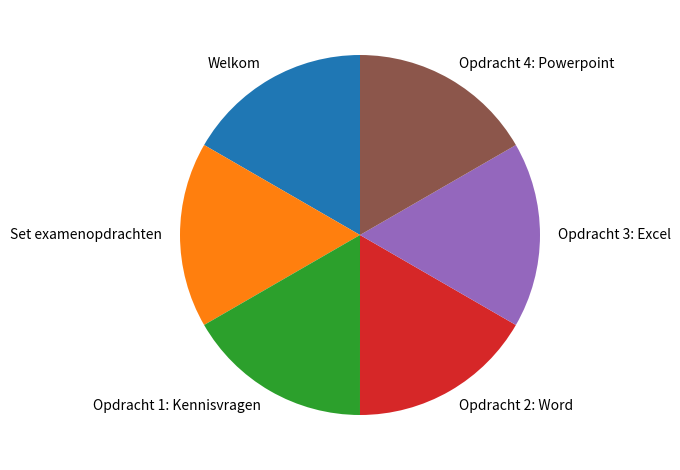

The Opdracht 2: Word slice represents 17% of the pie. True or false?

True